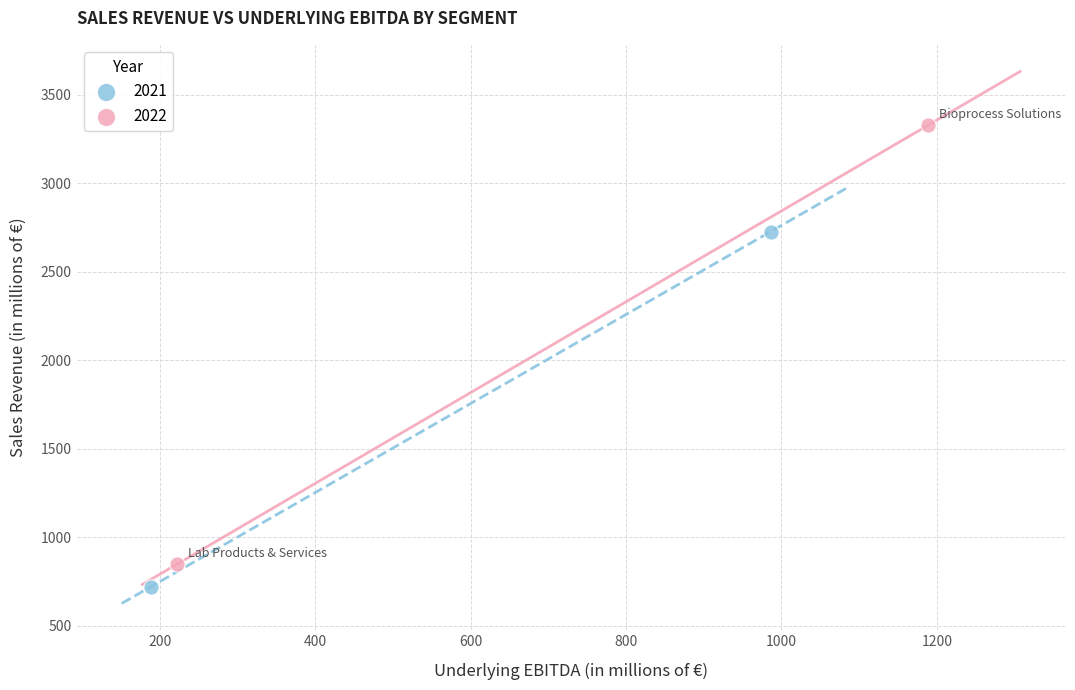

Which series has the widest spread of Y values?

2022